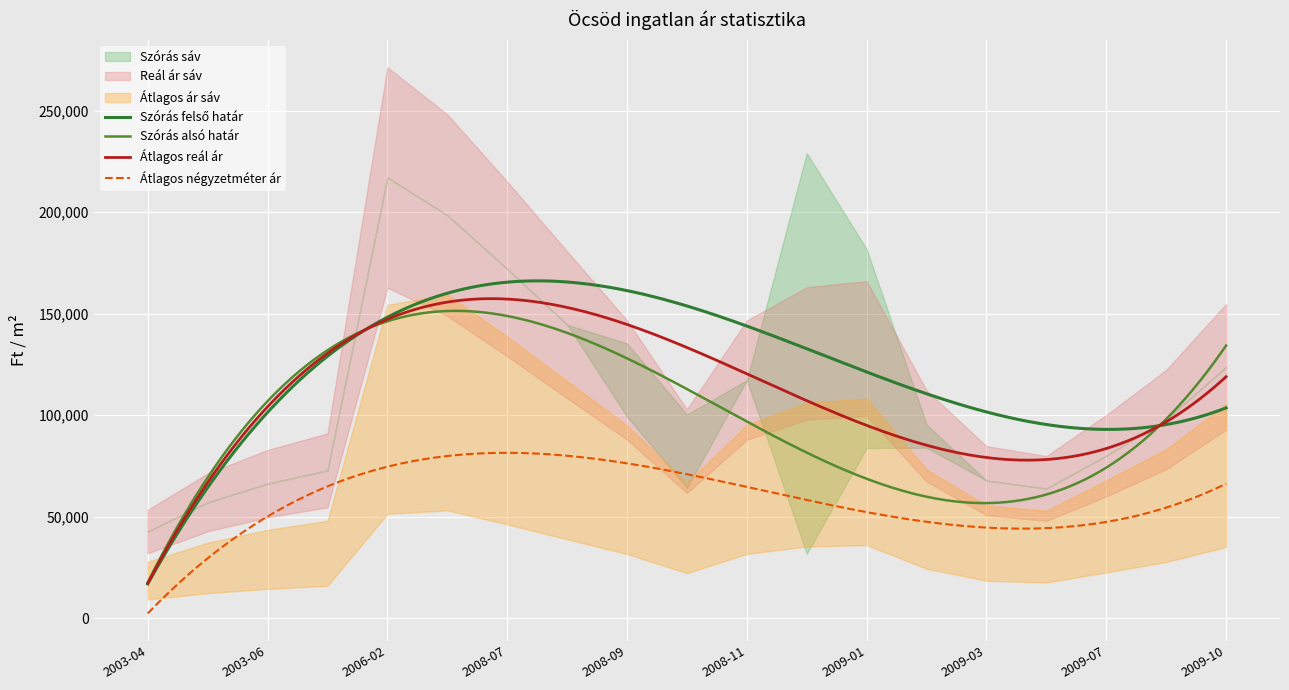

True or false: Átlagos négyzetméter ár and Átlagos reál ár intersect in this chart.

False